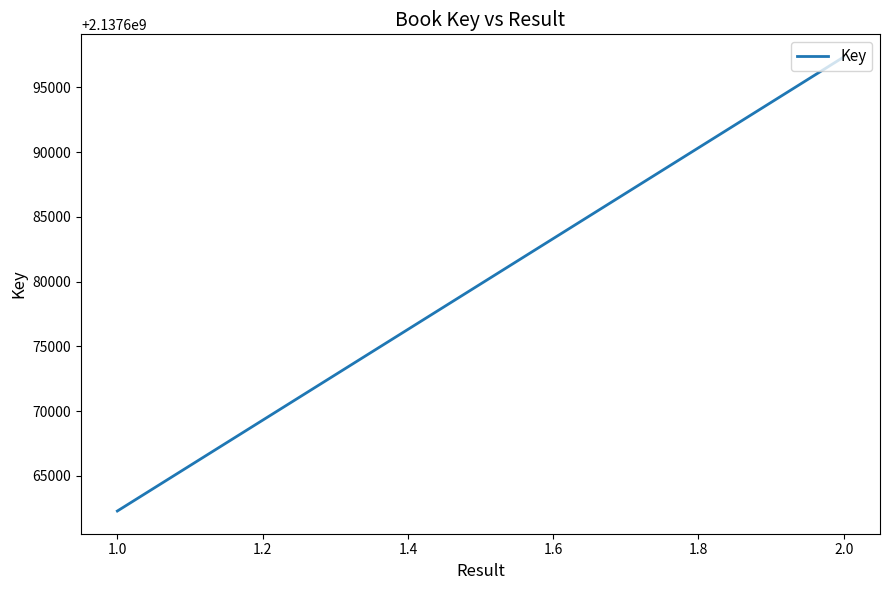

Does the chart display data point markers on the line(s)?

No